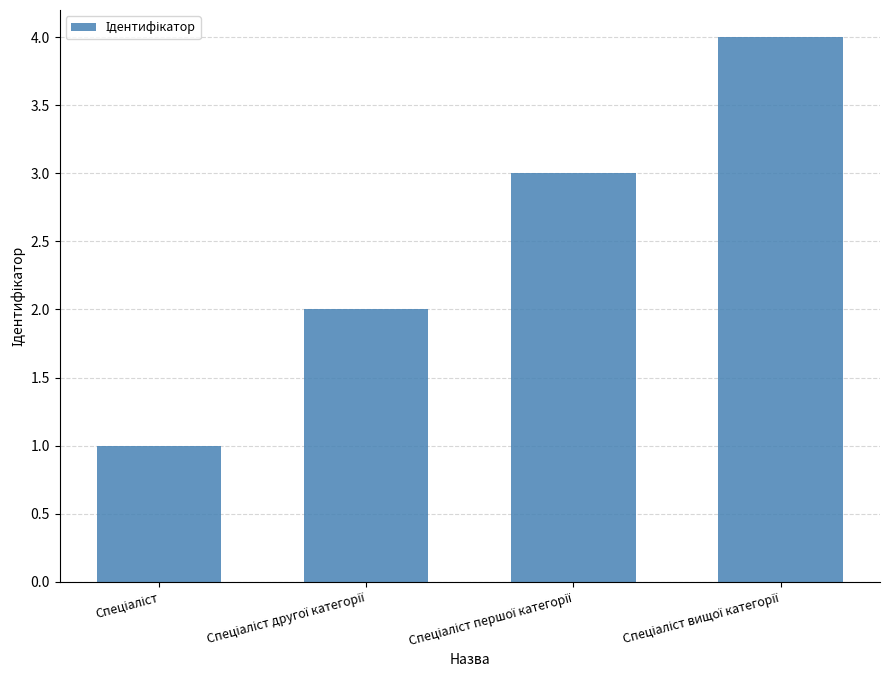

What is the difference between the second highest and second lowest values?

1